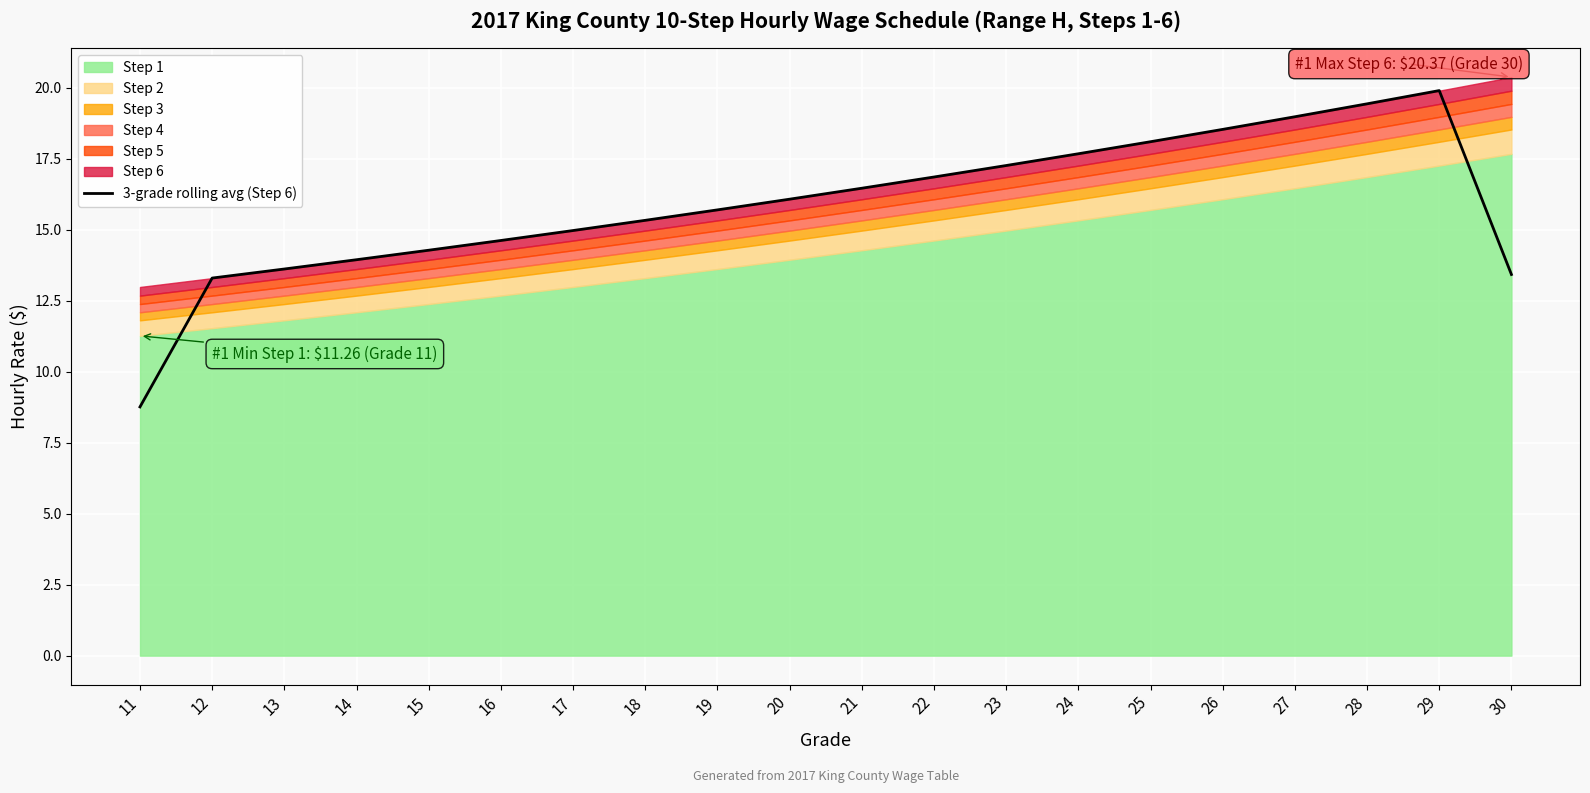

Is it true that the value at 30 is 5.4?

False